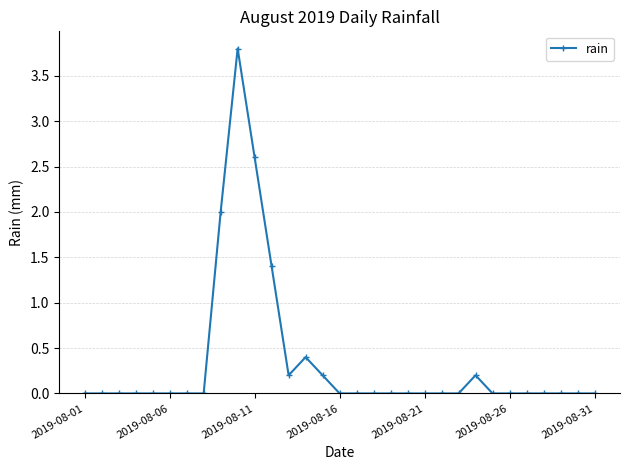

Count the number of categories in the chart.

31